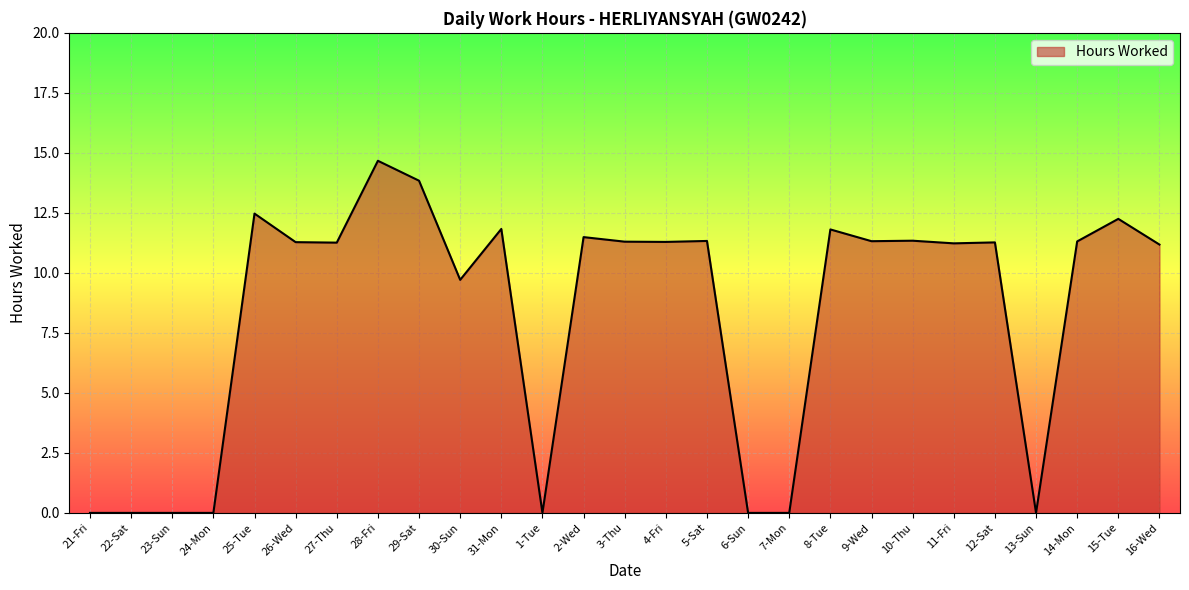

At which label does the data first exceed 11?

25-Tue